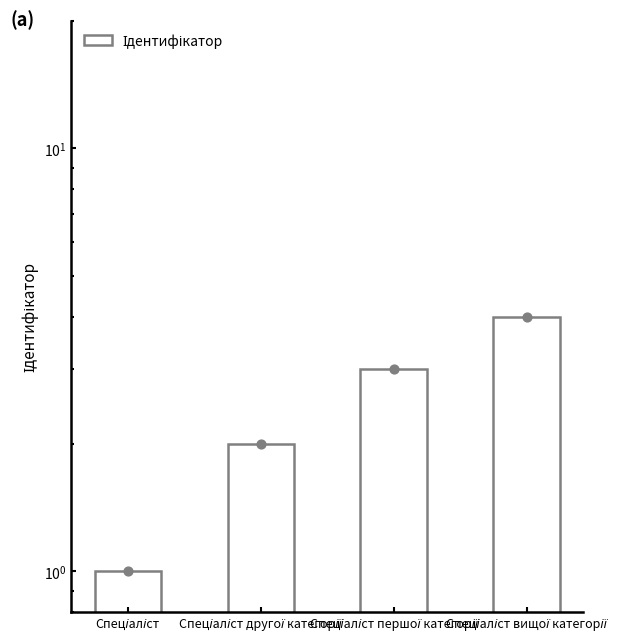

Approximately how many times larger is the value at Спеціаліст другої категорії compared to Спеціаліст вищої категорії?

0.5